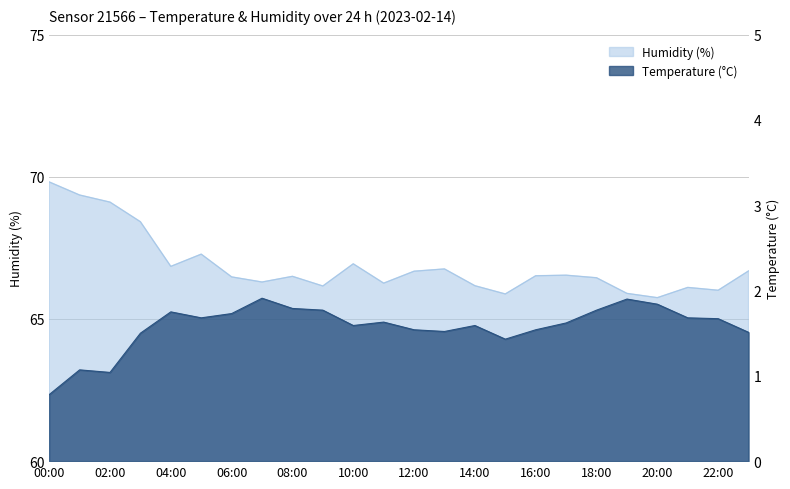

How many data points in Temperature (°C) are less than 1?

1